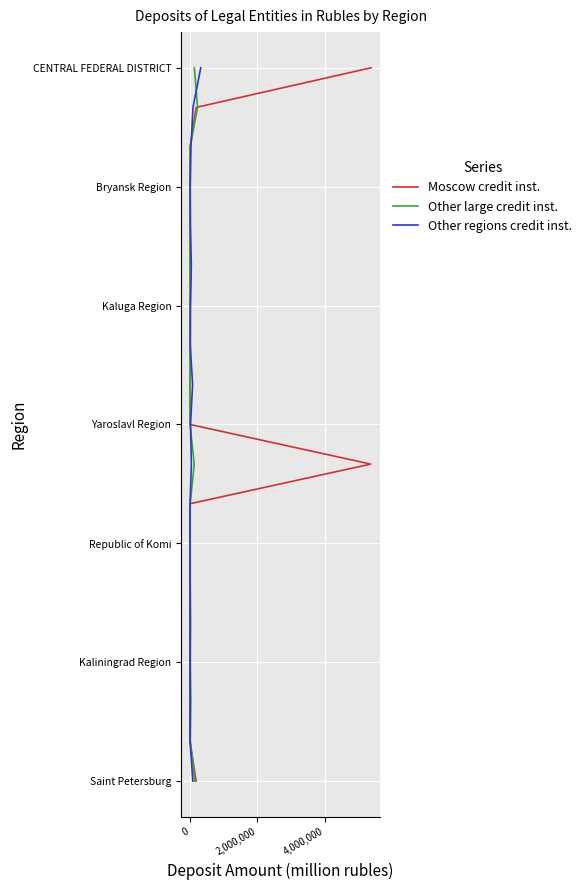

How many categories are shown in the chart?

19